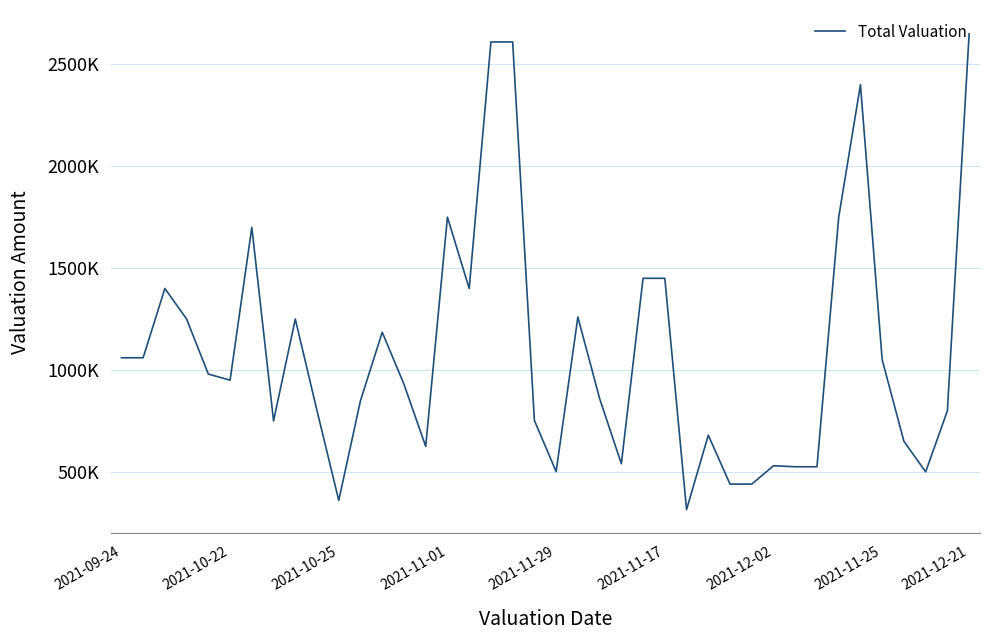

Does the chart display data point markers on the line(s)?

No